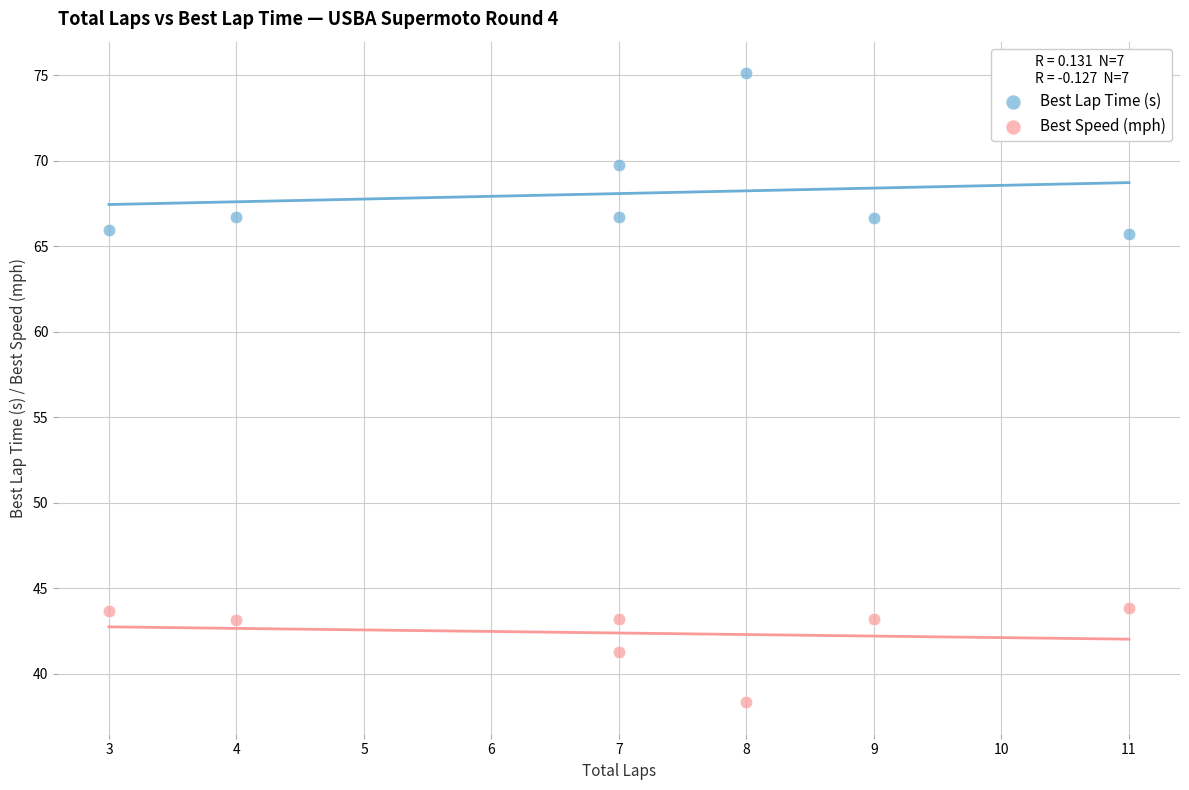

What is the X range (max minus min) for the scatter plot?

8.0